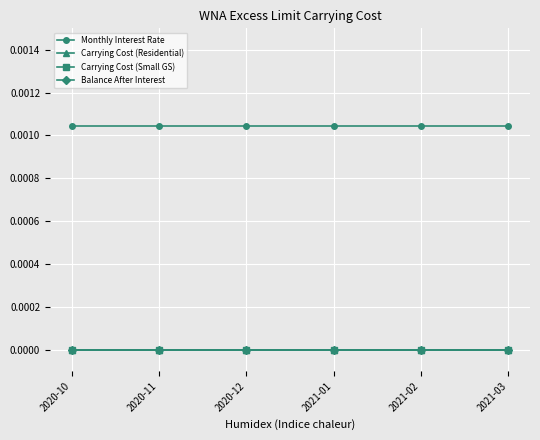

Is this an area chart (filled region under the line)?

No